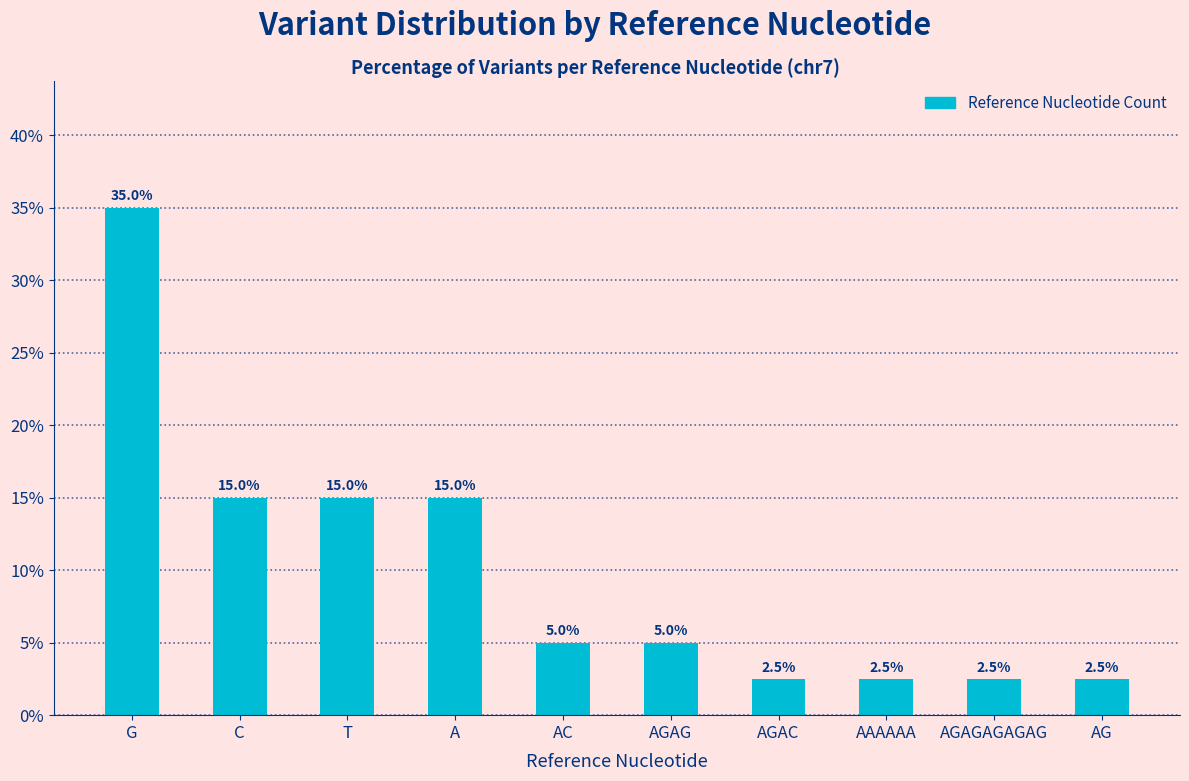

True or false: the data shows 15.0 at T.

True